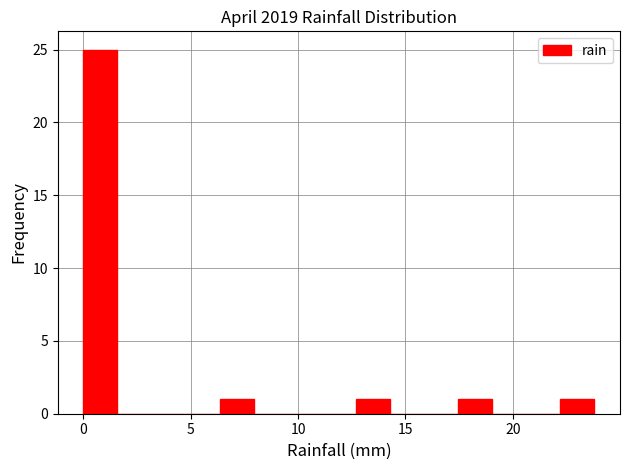

Around what value on the x-axis is the tallest bar? Give the approximate position of its centre, as read against the axis.

1.0